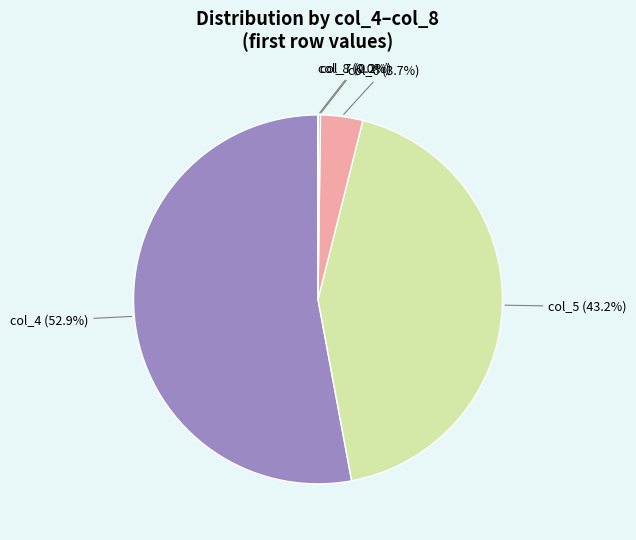

To the nearest percent, what is the combined percentage of col_5 and col_6?

47%